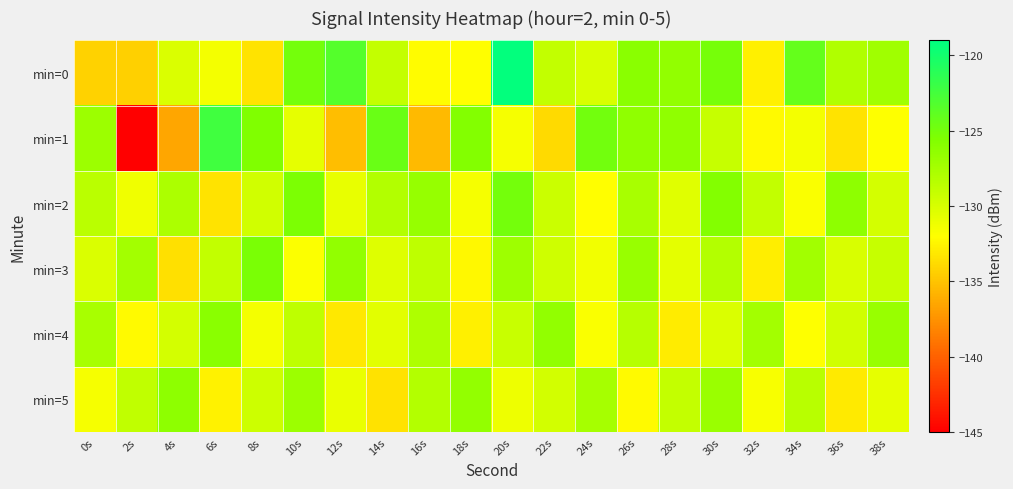

List the series in order of their peak value, highest first.

min=0, min=1, min=2, min=3, min=4, min=5